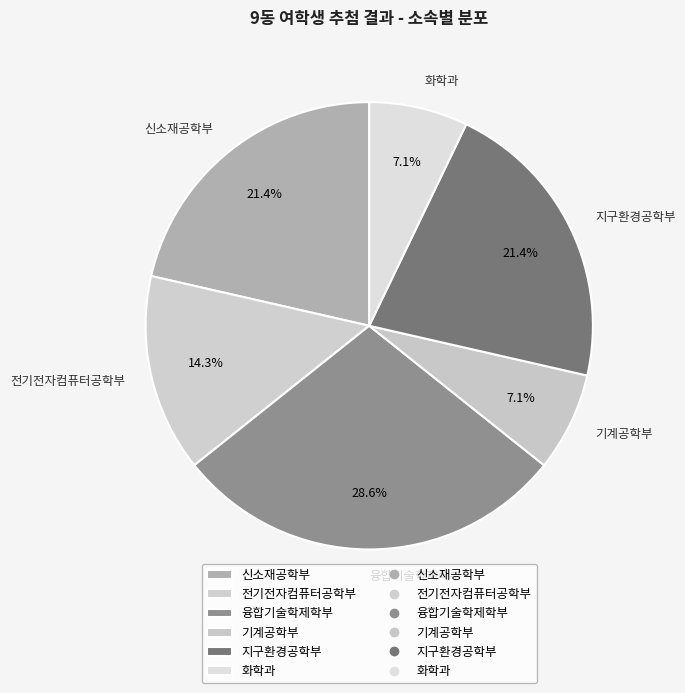

Which category has the biggest portion of the pie?

융합기술학제학부